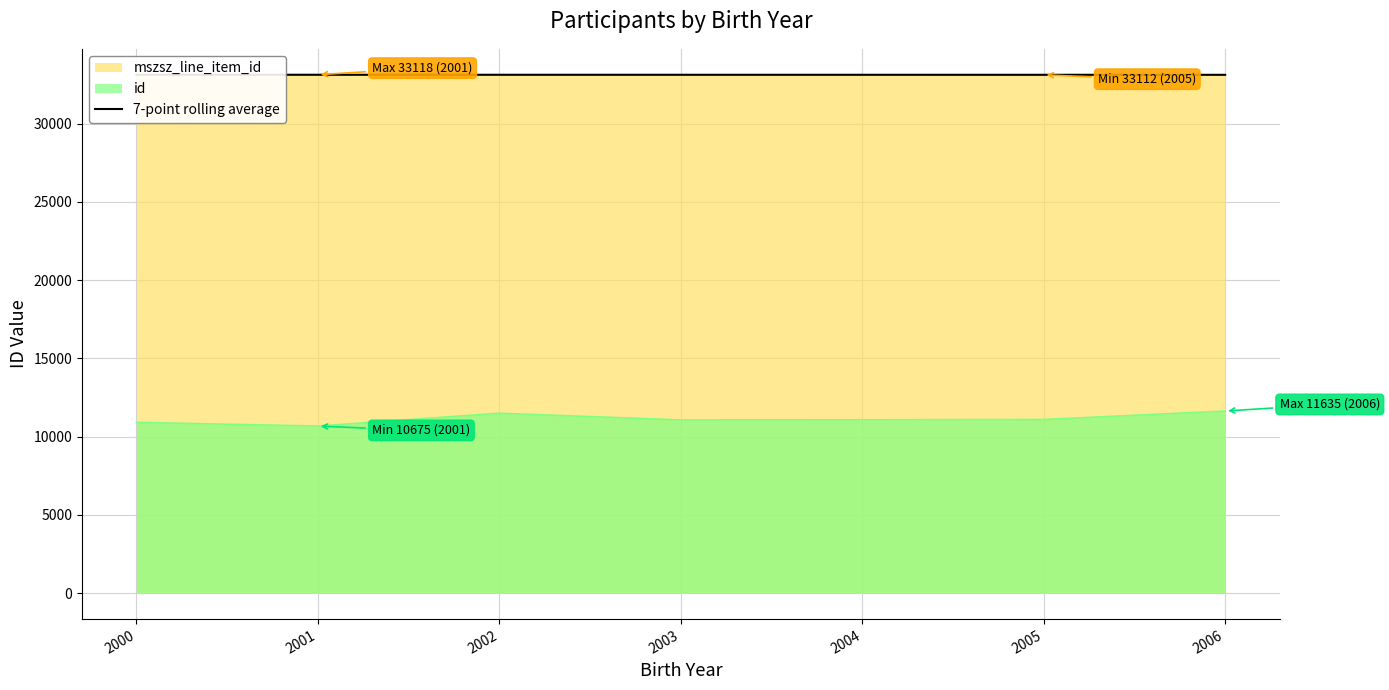

Read the value at 2003.

33115.6